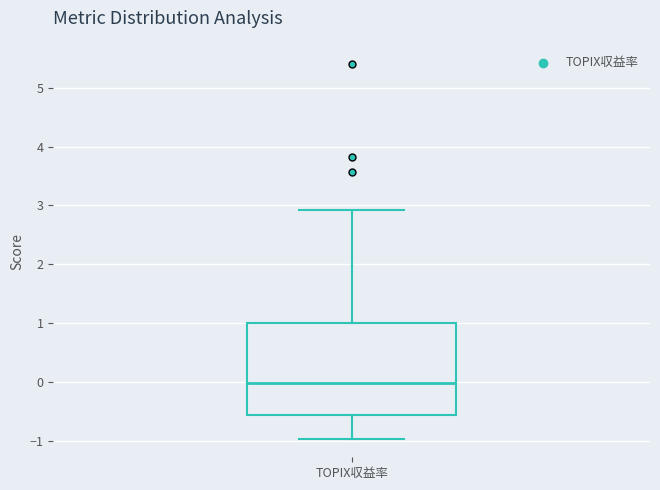

Where does the median line of the box for TOPIX収益率 sit on the y-axis? The values are not printed on the chart, so give them approximately, as read against the axis.

0.0